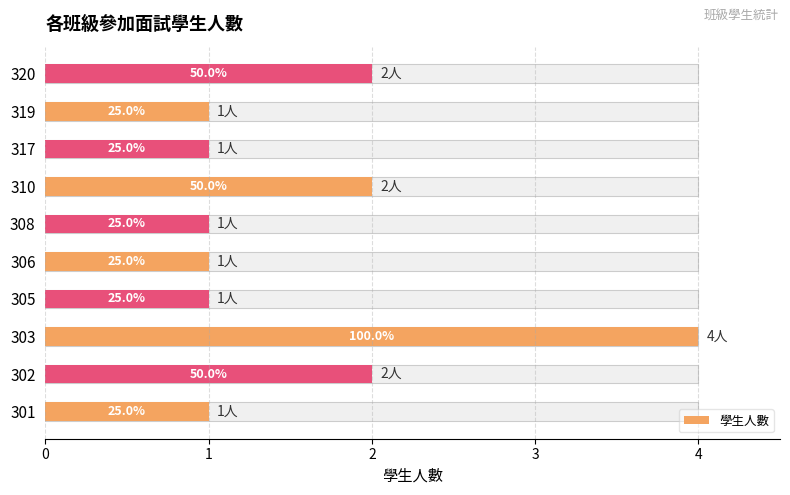

What is the ratio of the value at 308 to the value at 319?

1.0